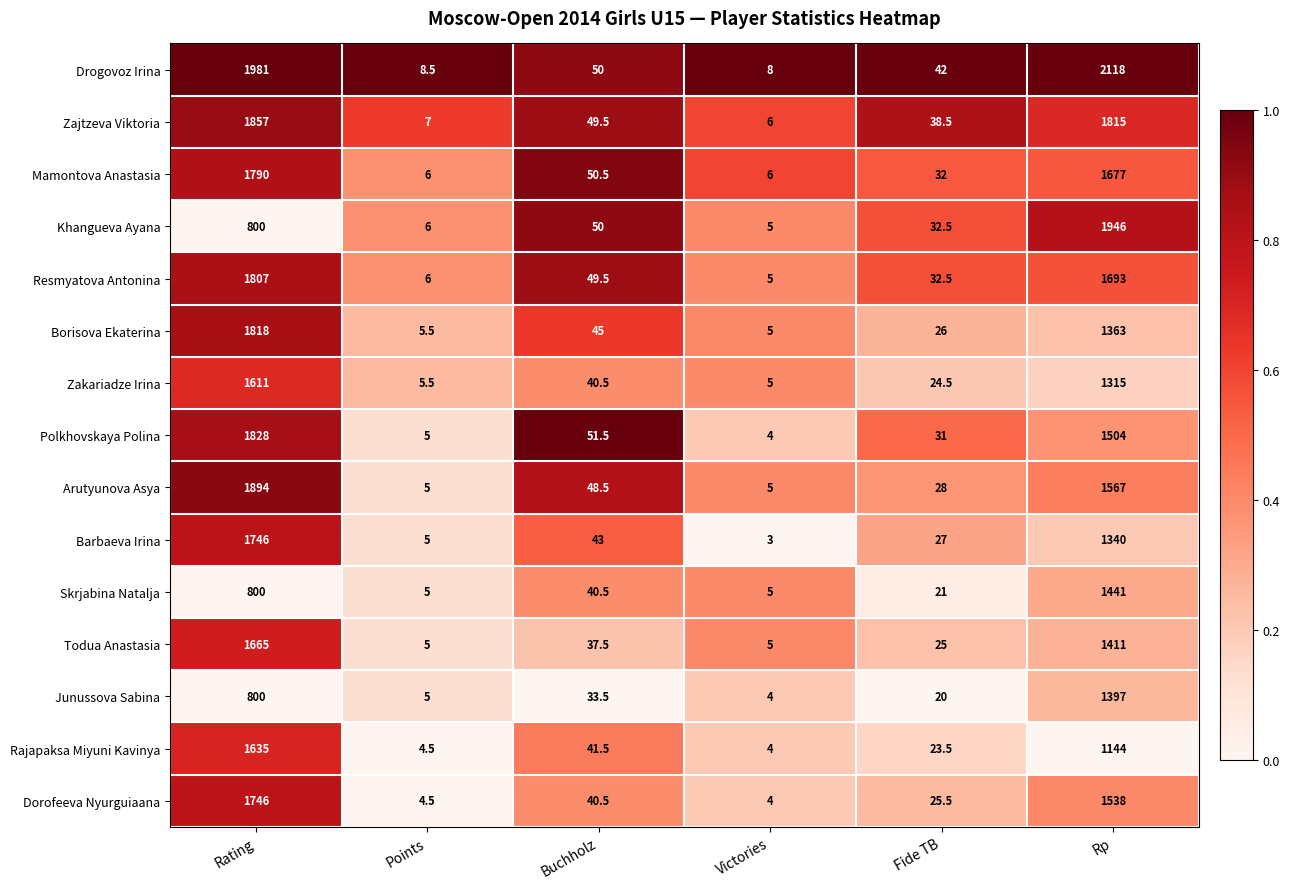

What is the difference between the highest and lowest values at Fide TB?

22.0